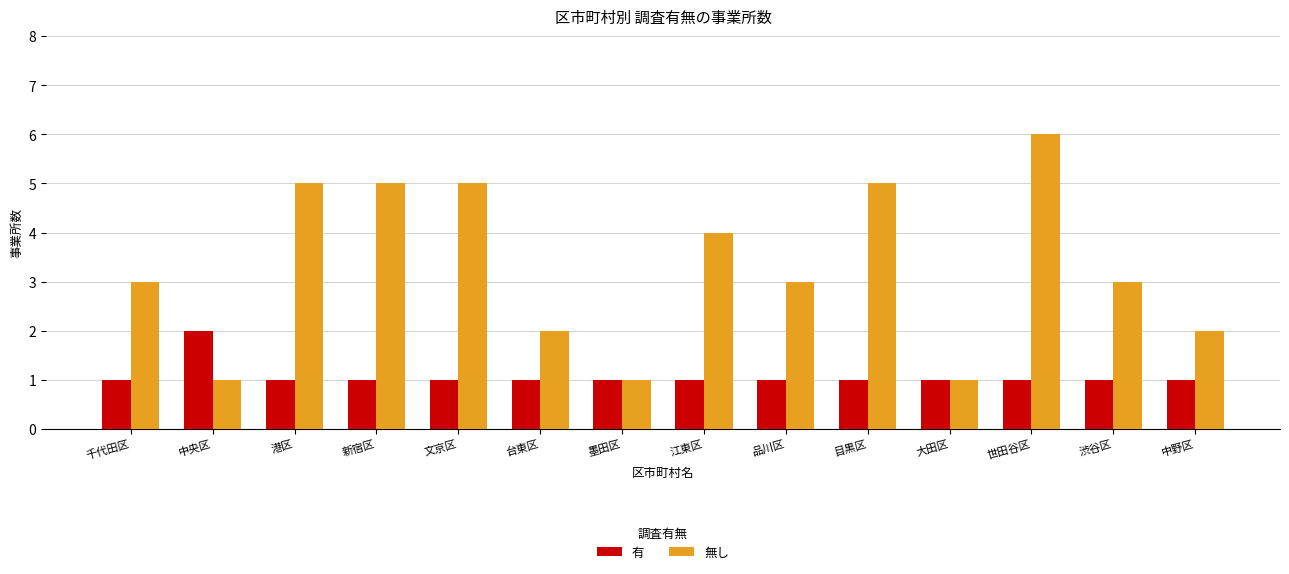

Rank the series by their maximum value, from lowest to highest.

有, 無し